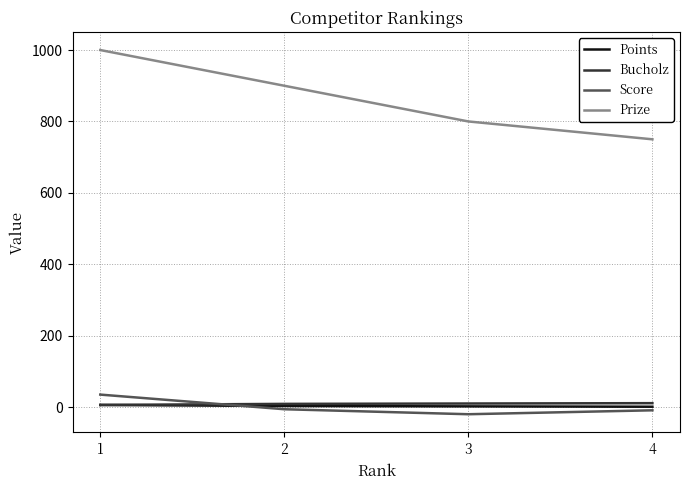

List the labels in order of Prize value, largest first.

1, 2, 3, 4